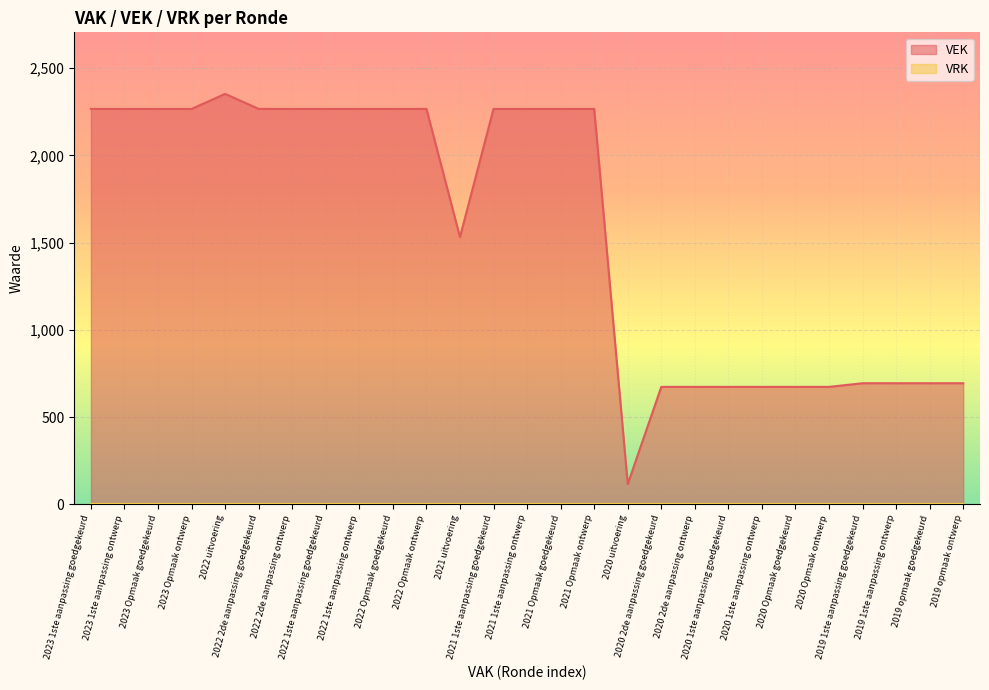

How many points are lower than both their immediate neighbors (excluding endpoints)?

2